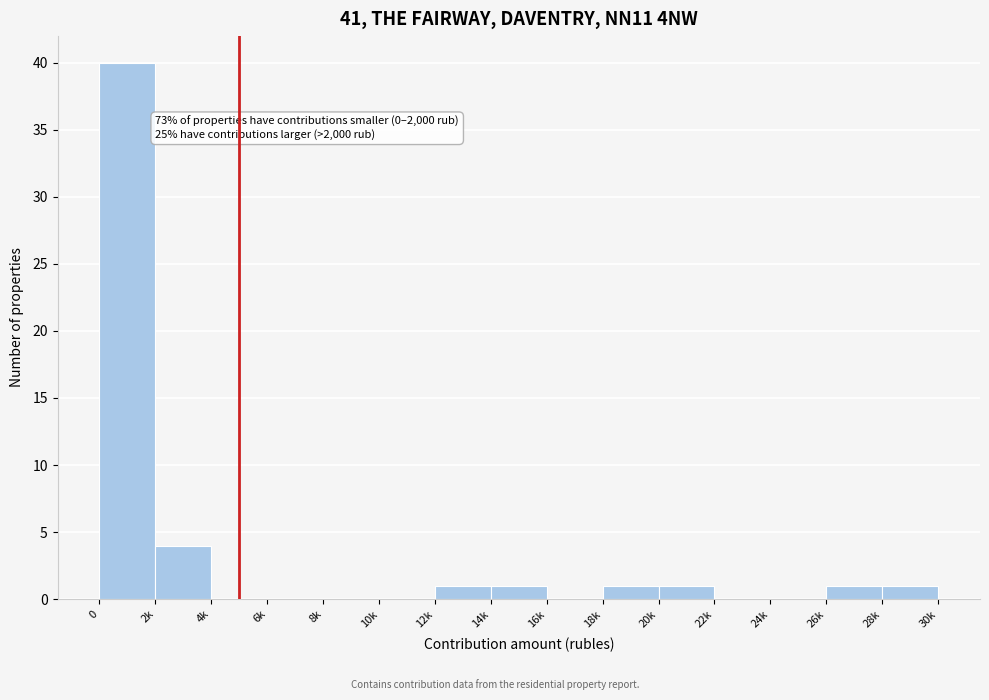

Reading left to right, transcribe all the data shown in this chart.

0=40	2k=4	4k=0	6k=0	8k=0	10k=0	12k=1	14k=1	16k=0	18k=1	20k=1	22k=0	24k=0	26k=1	28k=1